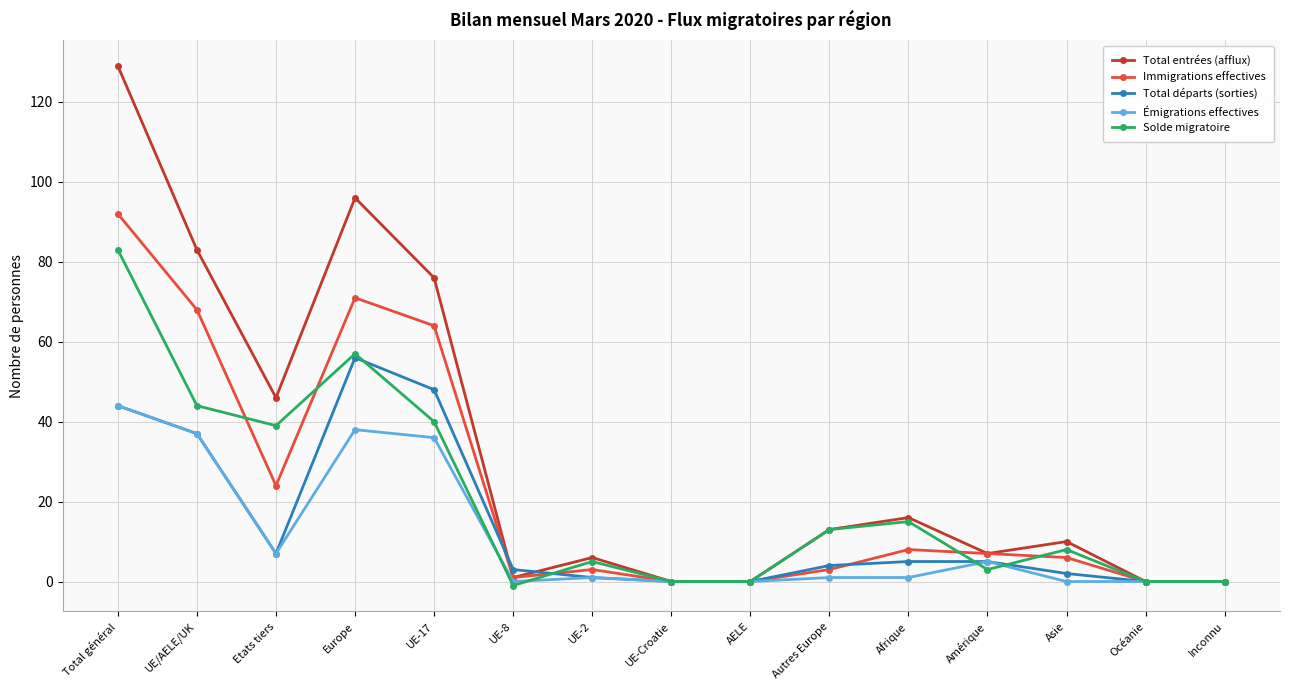

What are all the series names shown in the legend?

Total entrées (afflux), Immigrations effectives, Total départs (sorties), Émigrations effectives, Solde migratoire